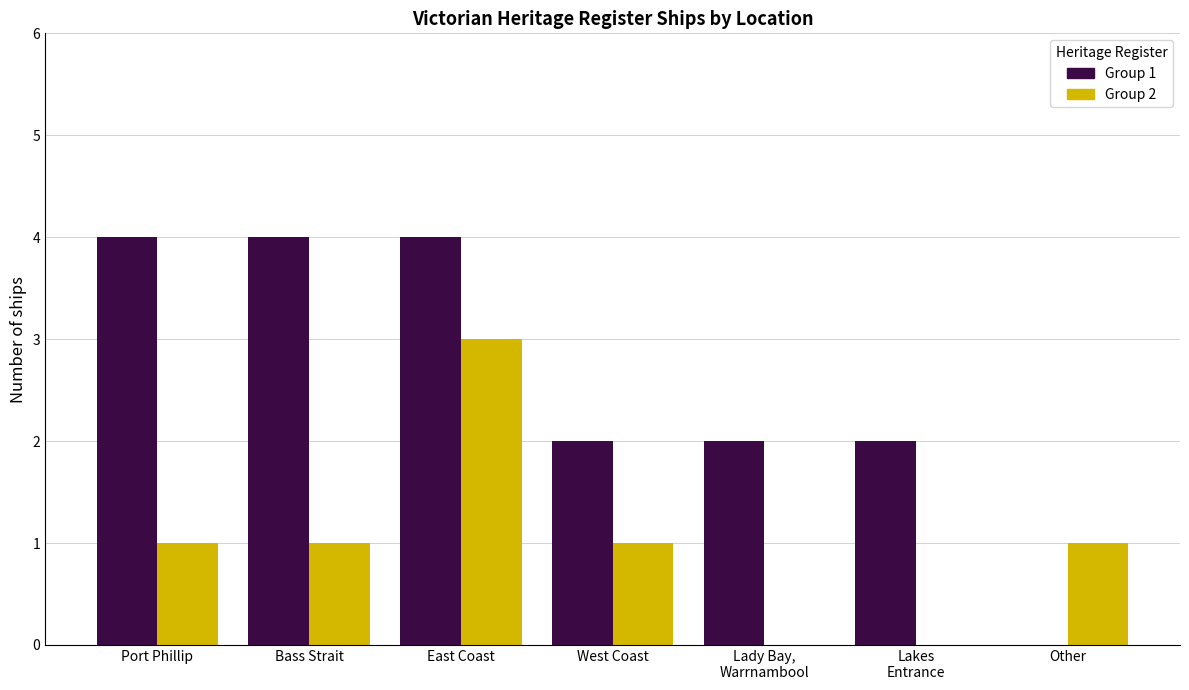

What is the maximum value shown in the chart?

4